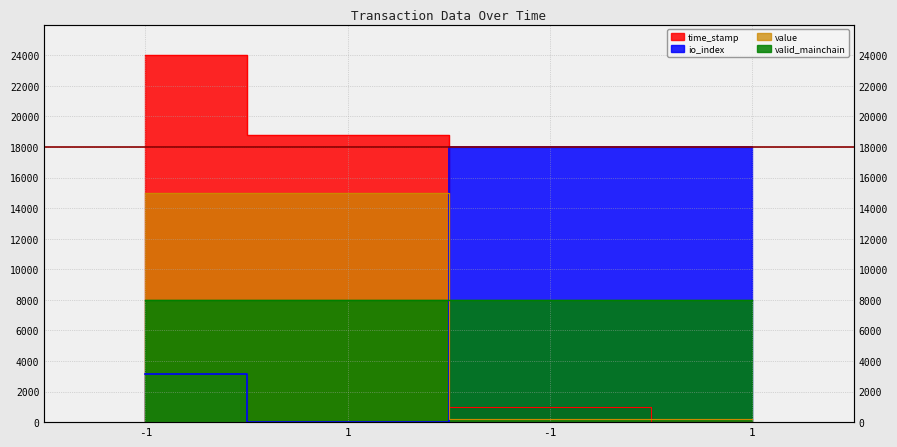

The value series shows 4478.9 at 1. True or false?

False